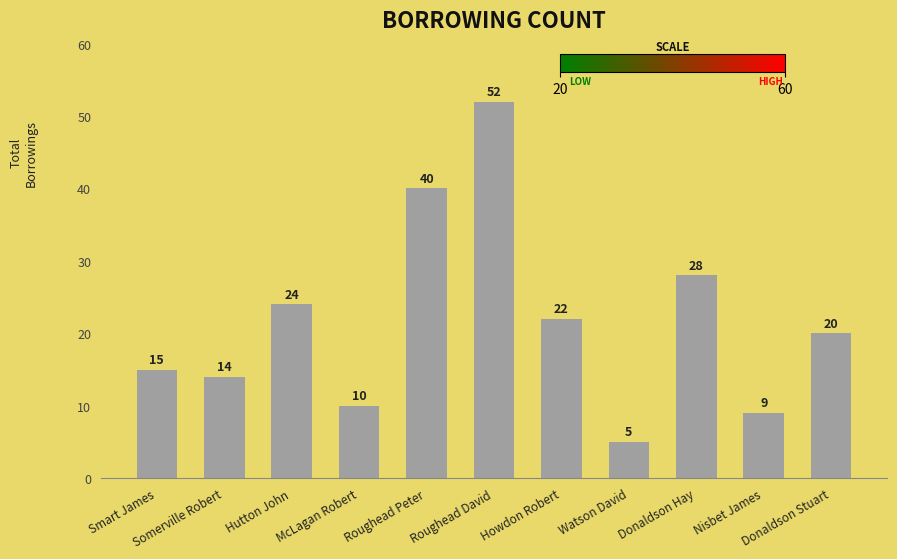

Reading left to right, transcribe all the data shown in this chart.

15	14	24	10	40	52	22	5	28	9	20